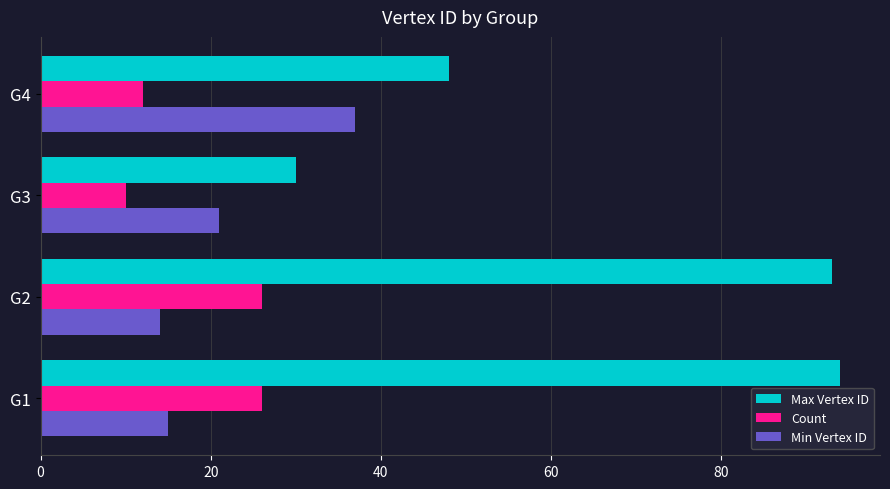

True or false: Max Vertex ID has a value of 48 at G4.

True